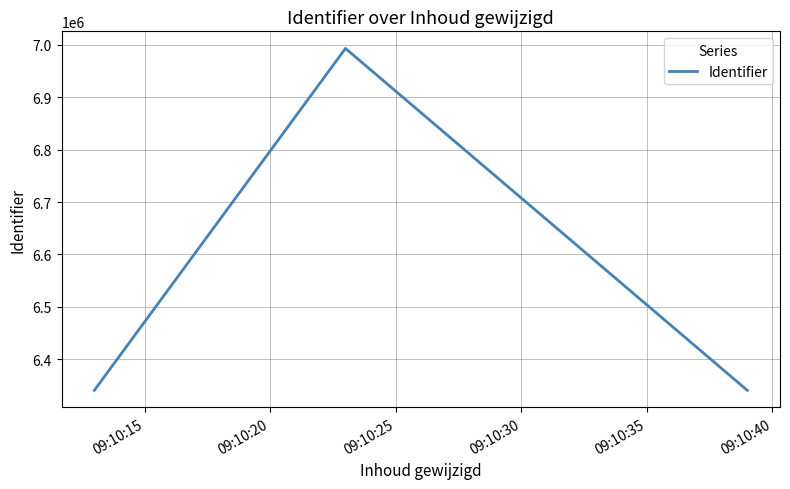

How many lines are shown in the chart?

1